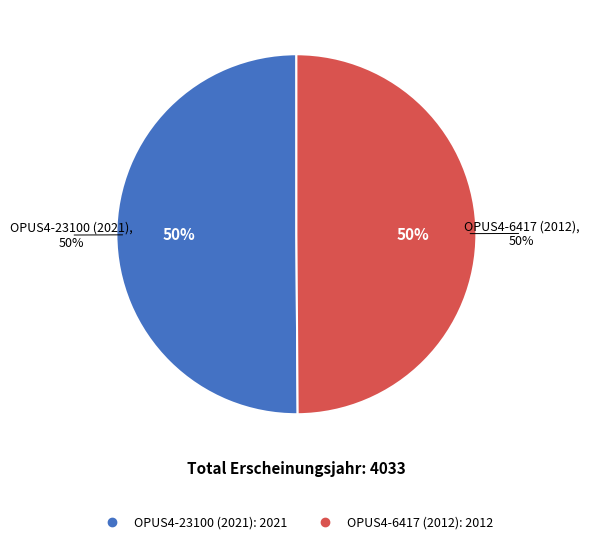

Approximately how many times larger is the value at OPUS4-23100 (2021) compared to OPUS4-6417 (2012)?

1.0